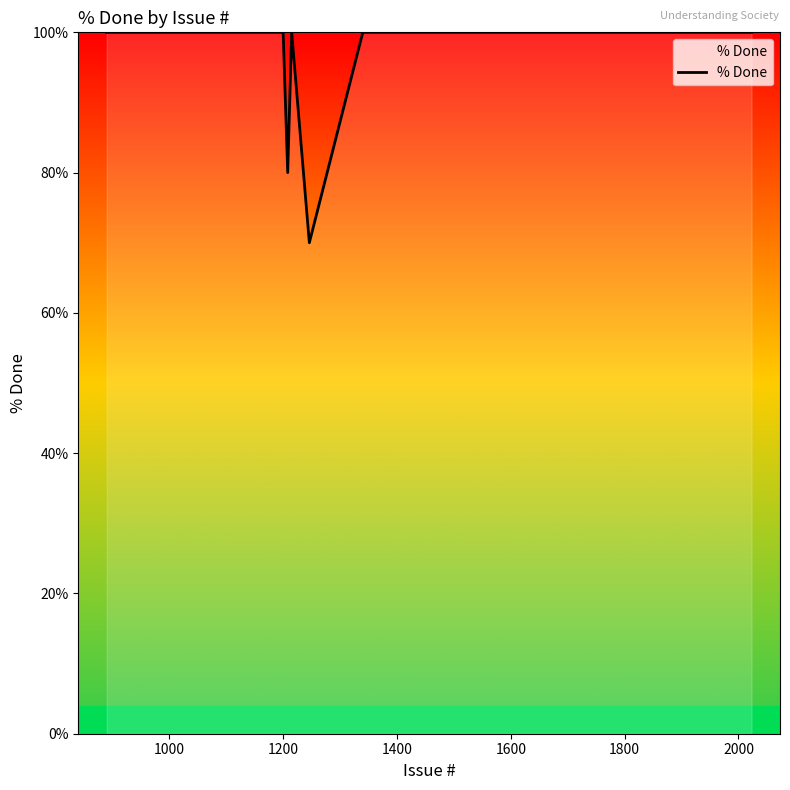

What is the difference between the second highest and minimum values?

30